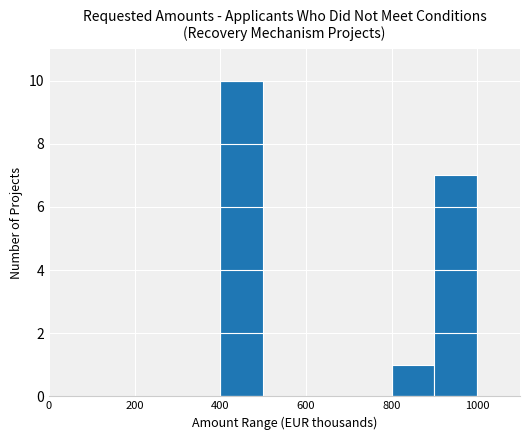

What is the maximum value shown in the chart?

10